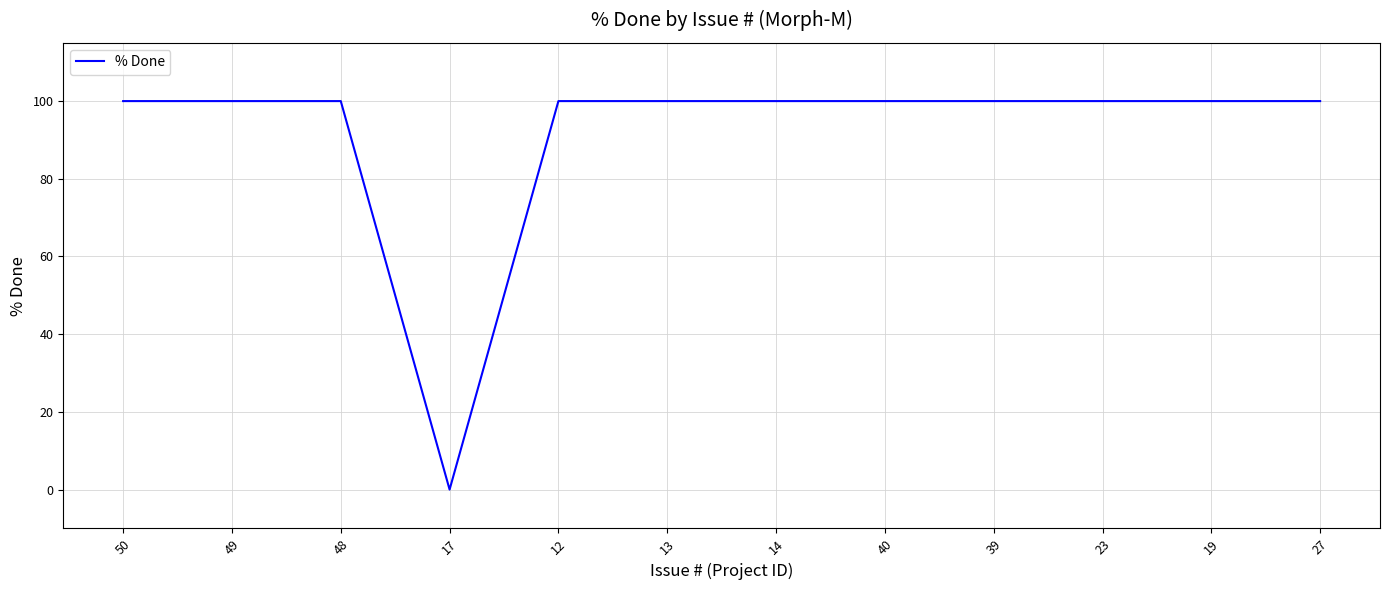

Which label corresponds to the smallest value in the chart?

17